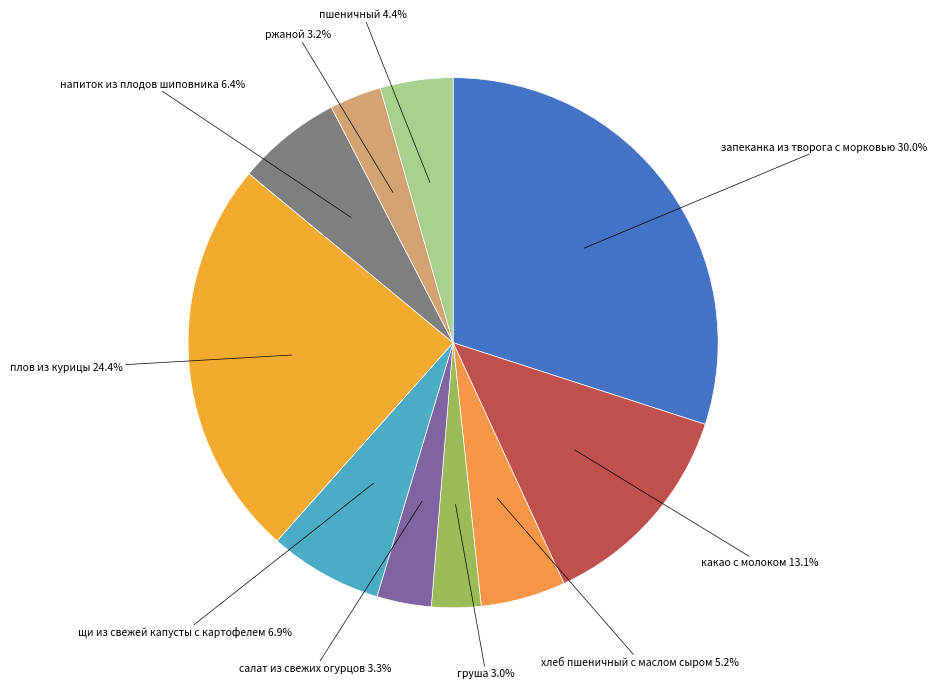

Combined, do щи из свежей капусты с картофелем and ржаной account for over 50%?

No